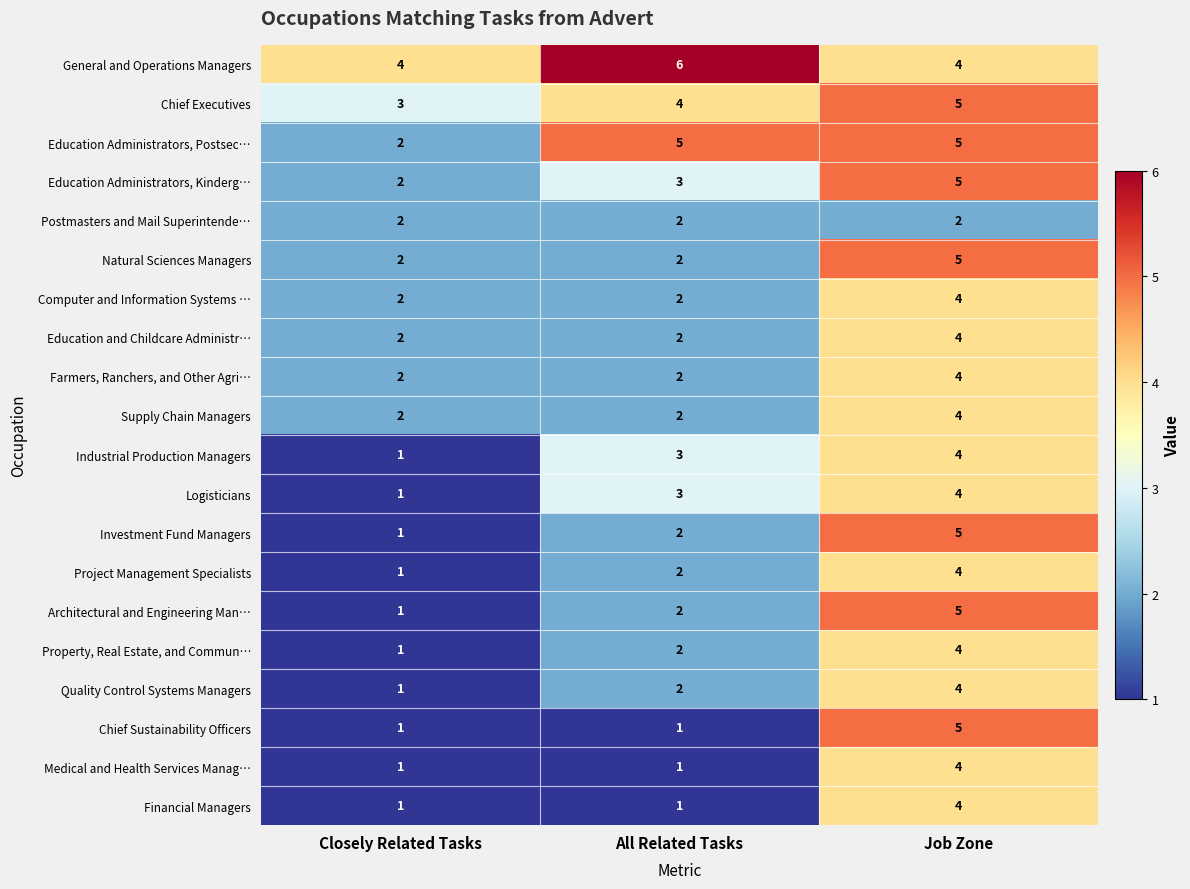

Is it true that Education Administrators, Kinderg… equals 5 at Job Zone?

True